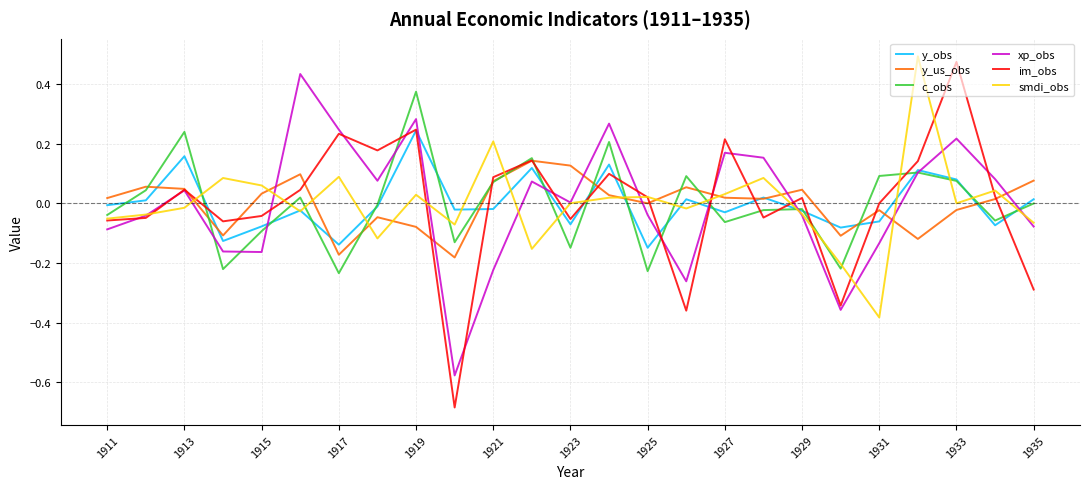

Which series has the largest range (max minus min)?

im_obs